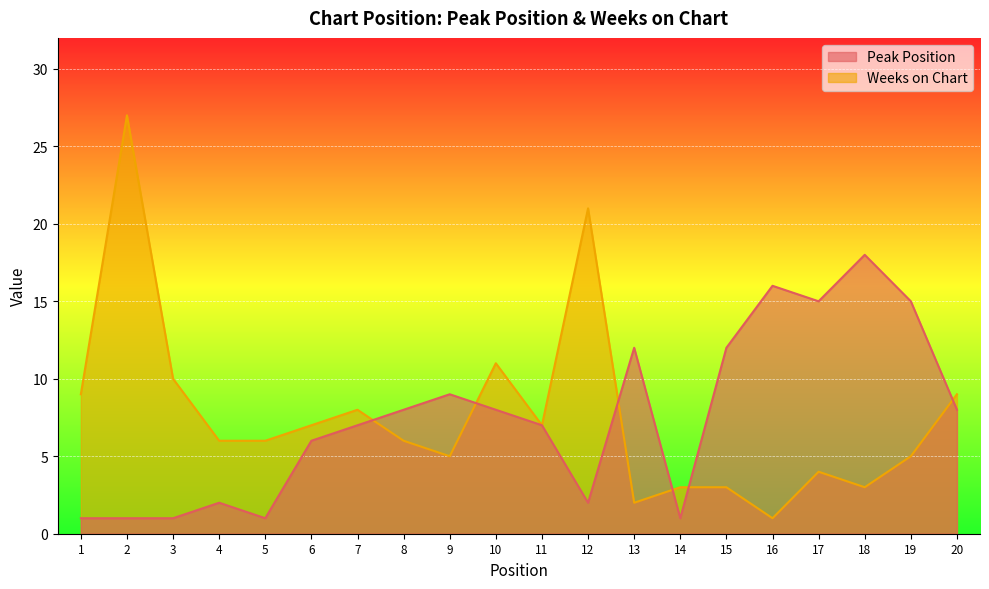

Does the chart display data point markers on the line(s)?

No